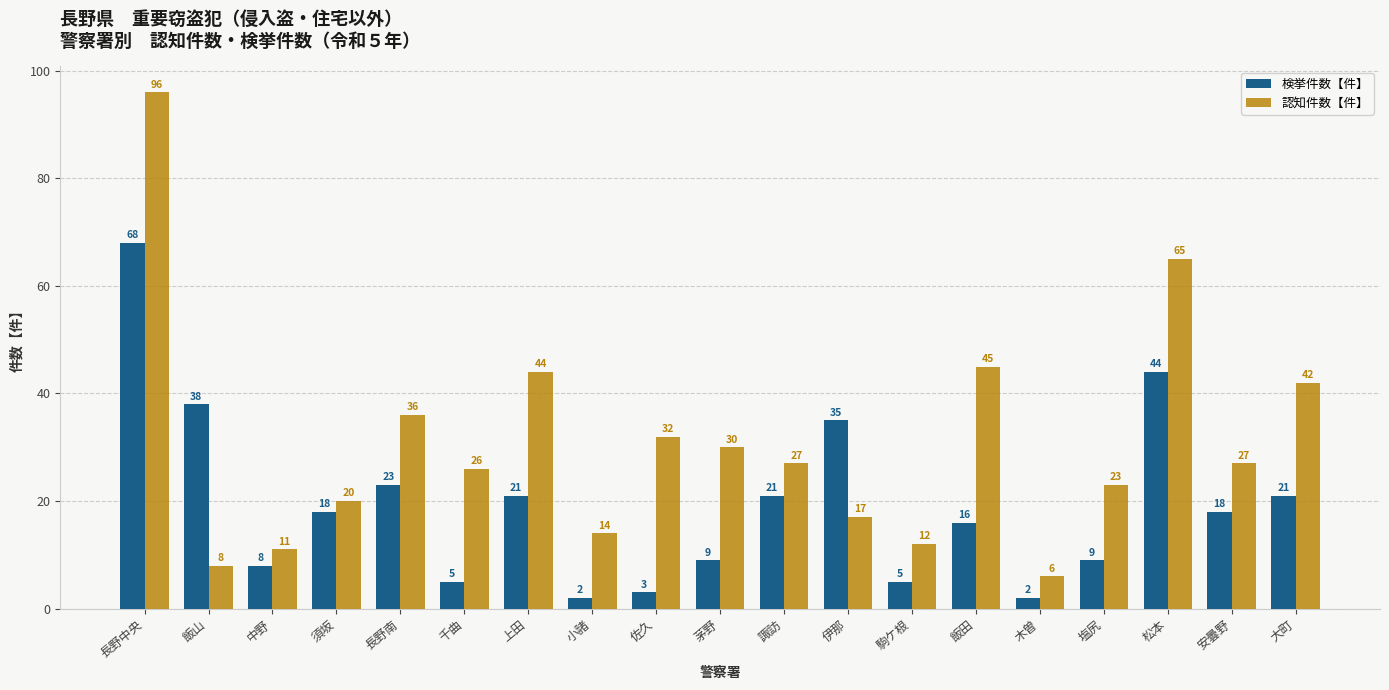

At which label is 検挙件数【件】 closest to 35?

伊那